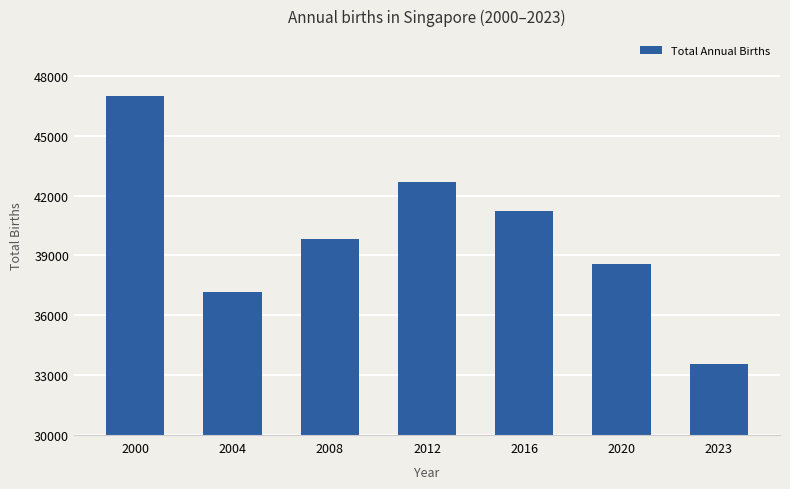

Rank the categories by value from lowest to highest.

2023, 2004, 2020, 2008, 2016, 2012, 2000